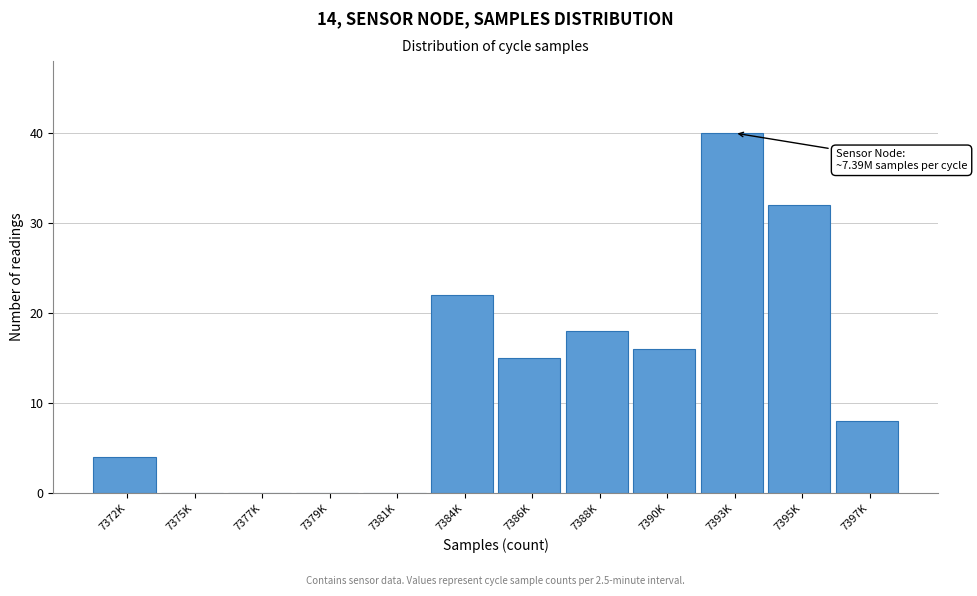

Reading left to right, extract all data points from this chart.

7372K=4	7375K=0	7377K=0	7379K=0	7381K=0	7384K=22	7386K=15	7388K=18	7390K=16	7393K=40	7395K=32	7397K=8